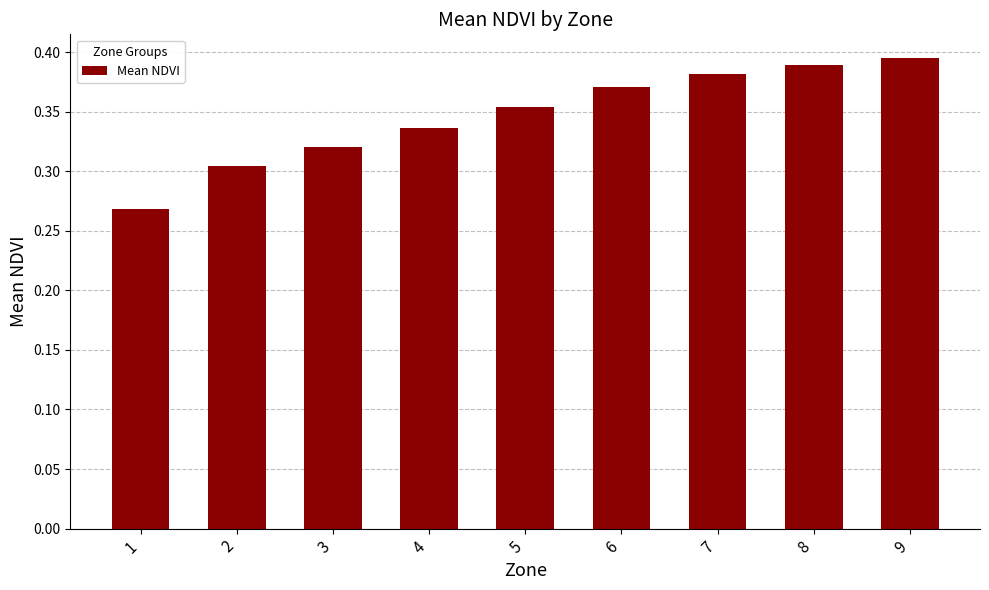

What is the difference between the values at 7 and 2?

0.1